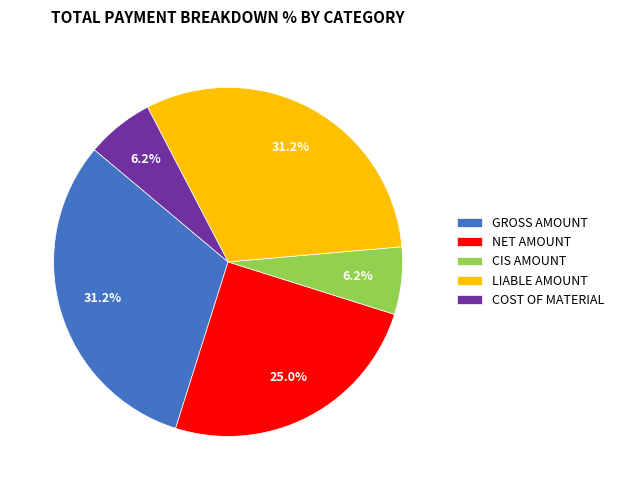

To the nearest percent, what is the average slice percentage?

20%